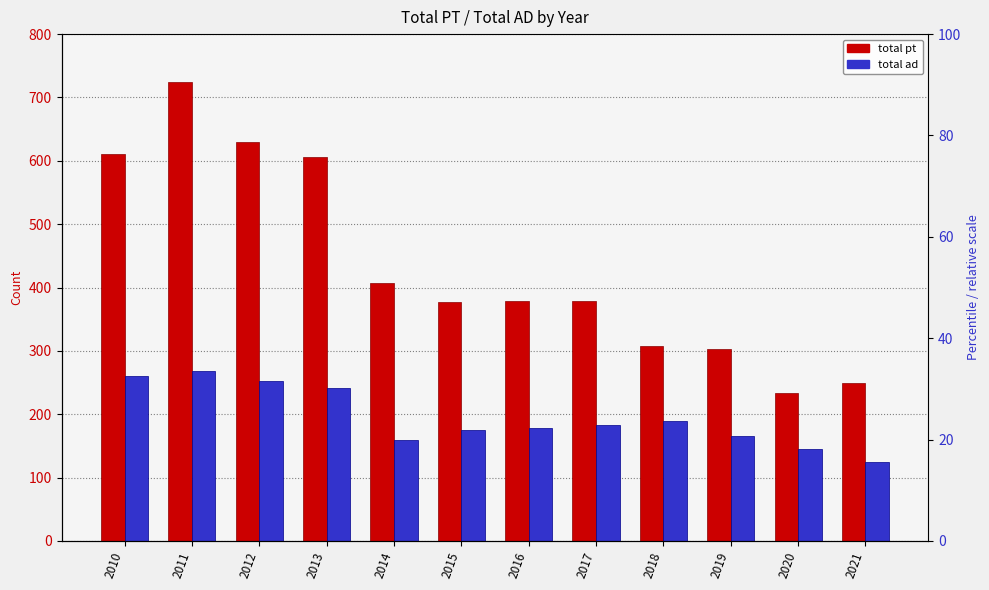

What is the sum of the total ad values at 2021 and 2017?

308